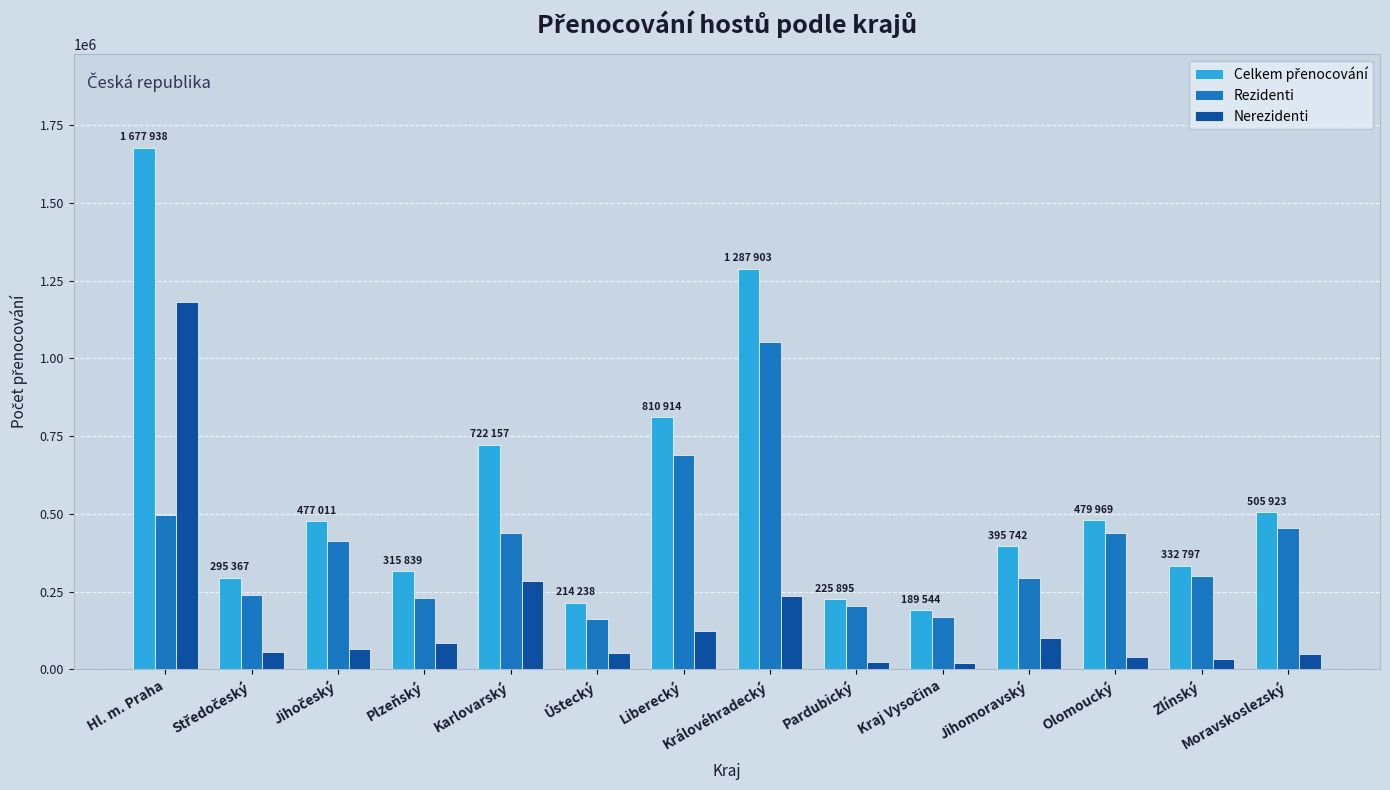

What is the total value across all series at Liberecký?

1621828